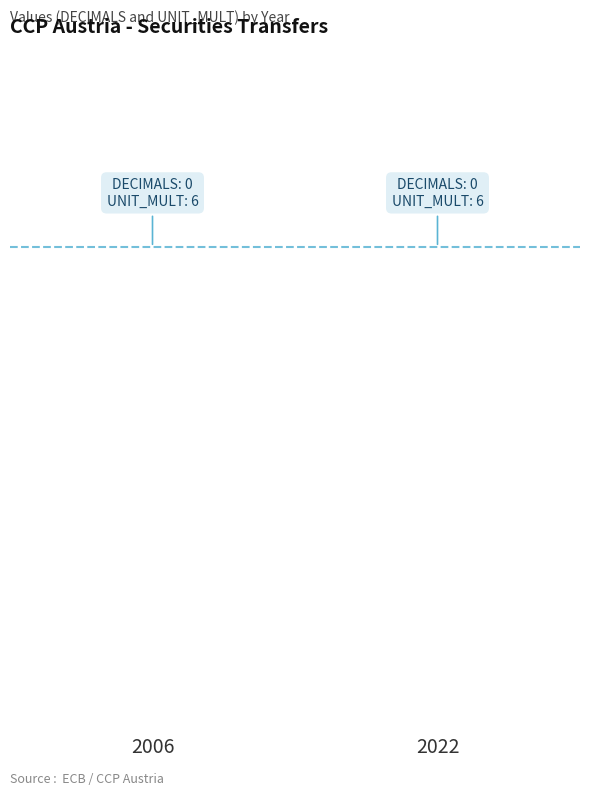

Which series has the largest range (max minus min)?

DECIMALS